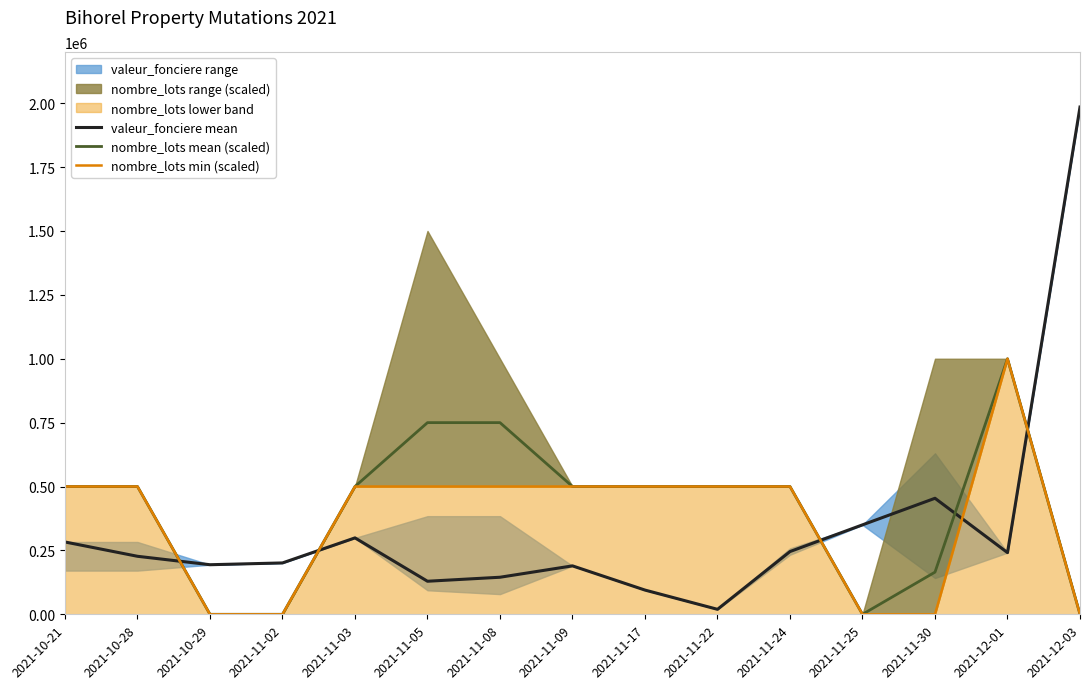

Is the value of nombre_lots mean (scaled) at 2021-11-17 greater than the value of nombre_lots min (scaled) at 2021-11-22?

No